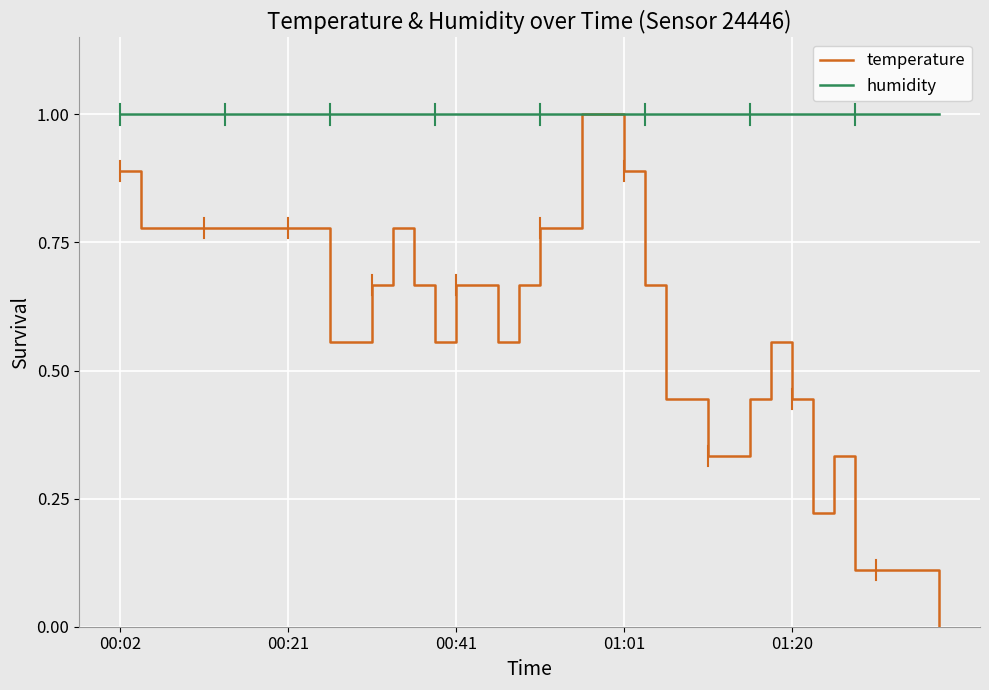

Does the chart have visible grid lines?

Yes